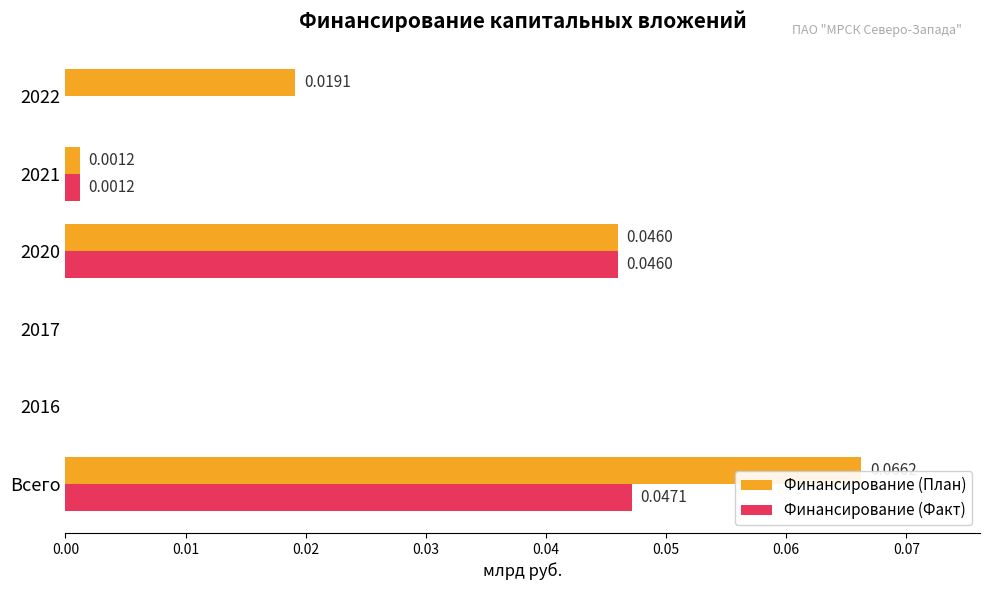

Between 2020 and 2022, which series saw the biggest shift?

Финансирование (Факт)